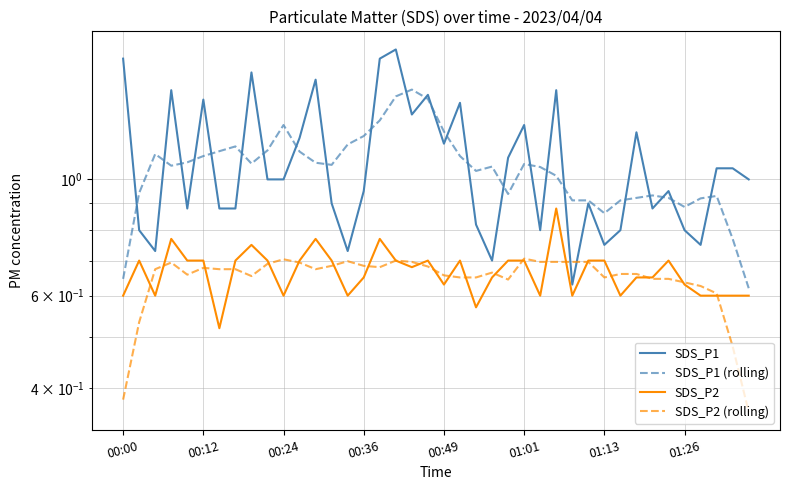

Is the value of SDS_P2 (rolling) at 24 greater than the value of SDS_P2 at 00:24?

Yes